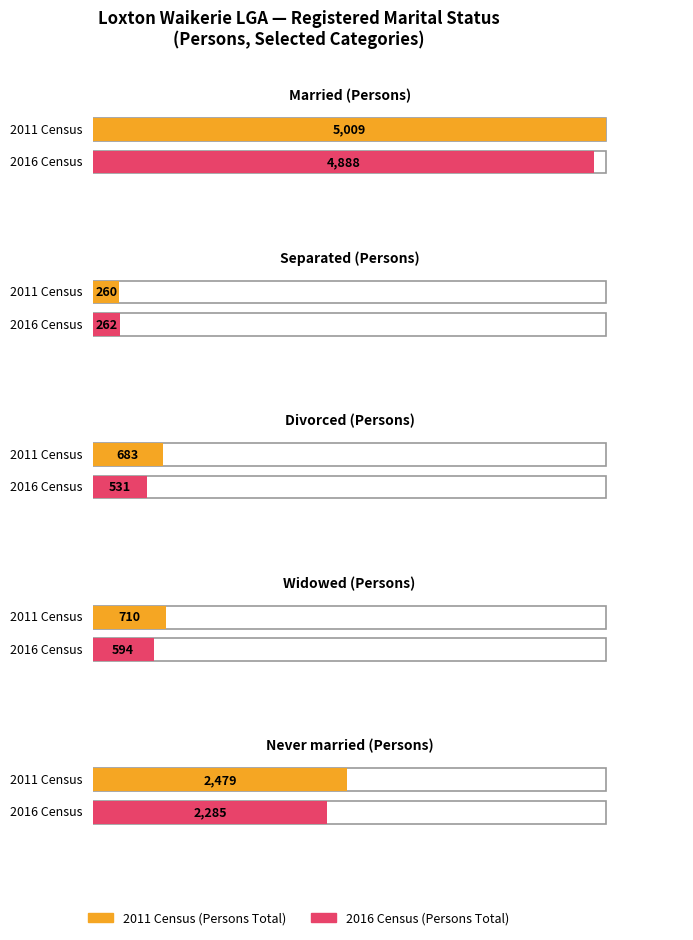

The Married series shows 3603 at 4. True or false?

False